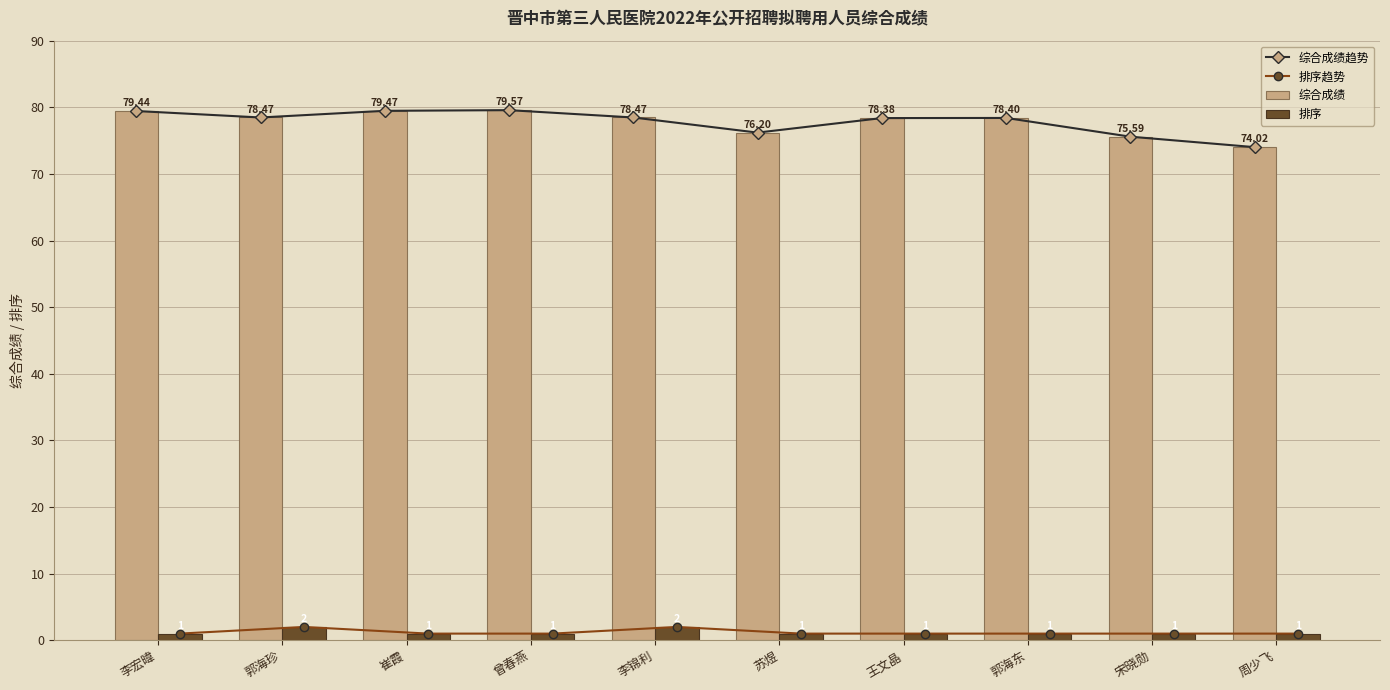

What is the sum of all 排序趋势 values?

12.0